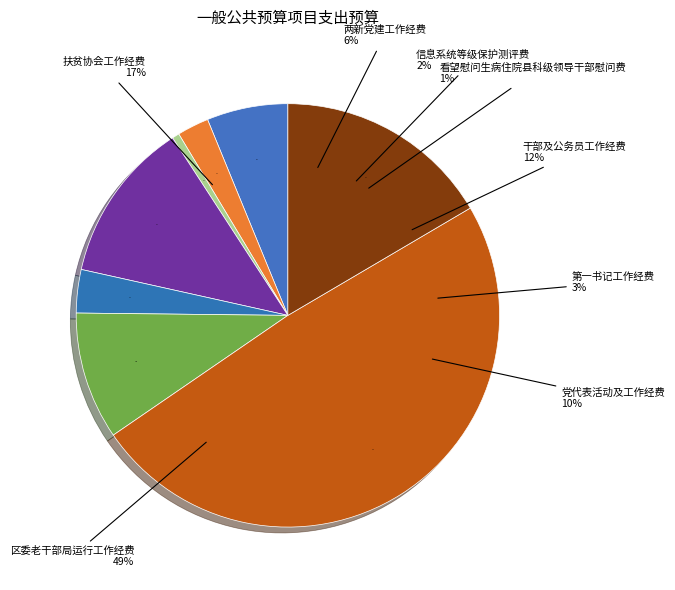

What is the change in value from 干部及公务员工作经费 to 第一书记工作经费?

-82000